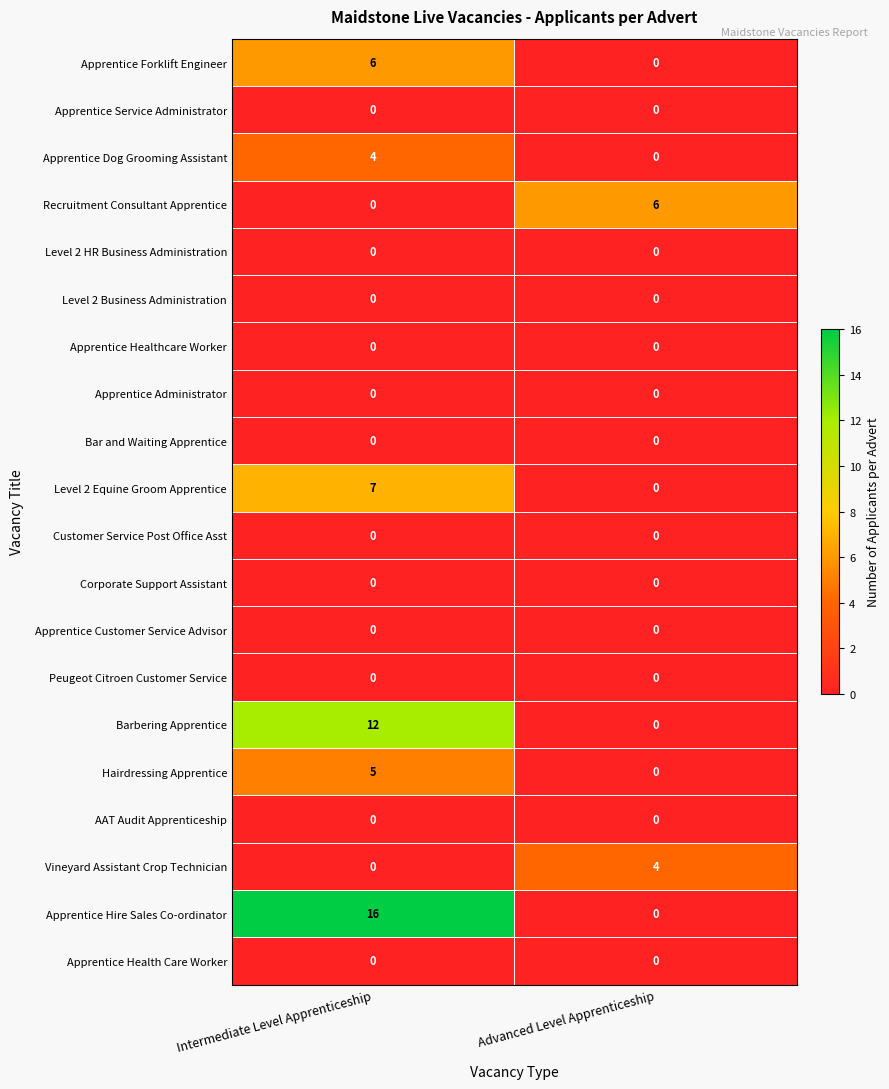

Which series has the largest total across all categories?

Apprentice Hire Sales Co-ordinator